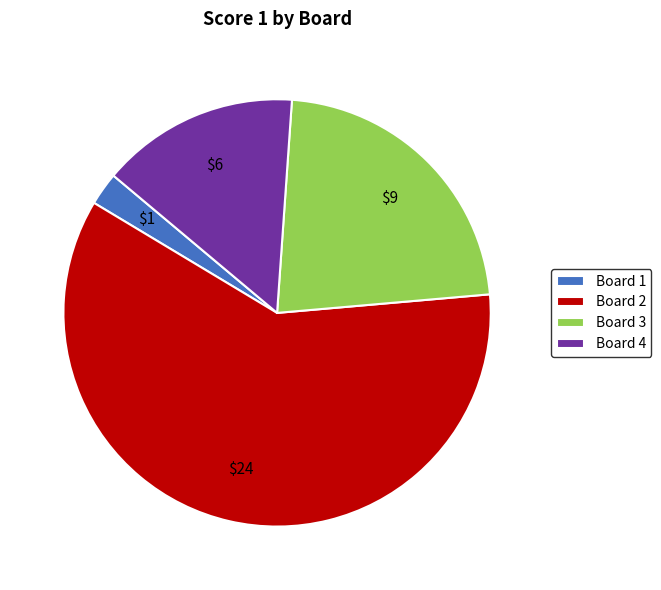

How many segments does this pie chart have?

4